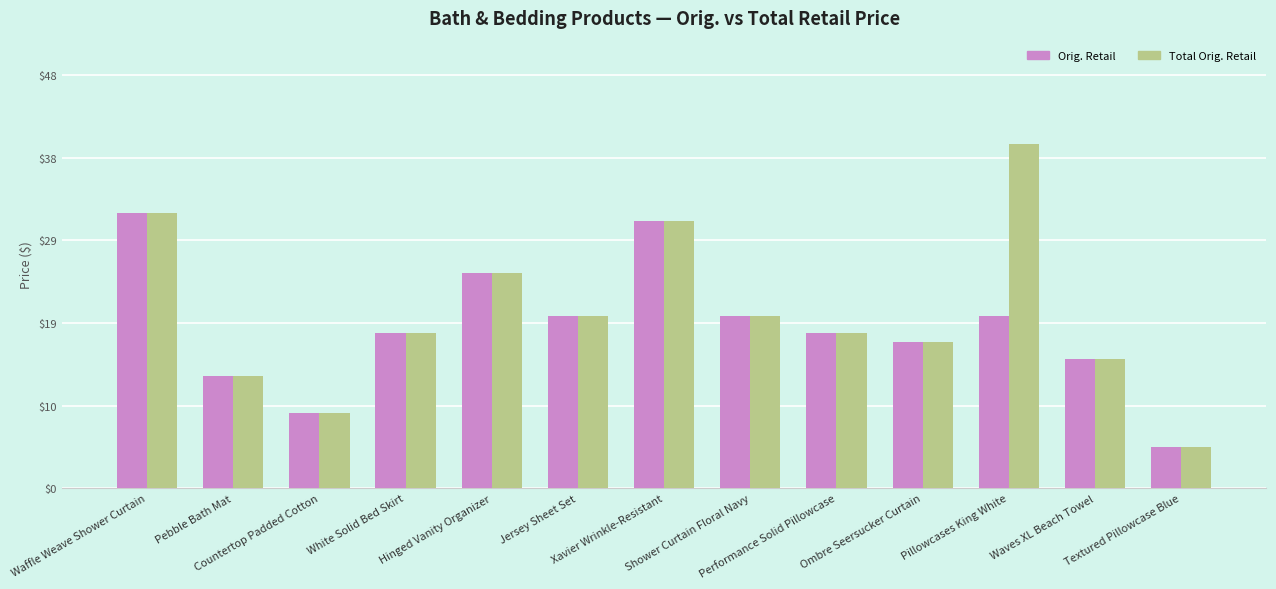

How many bars are there in each group?

2